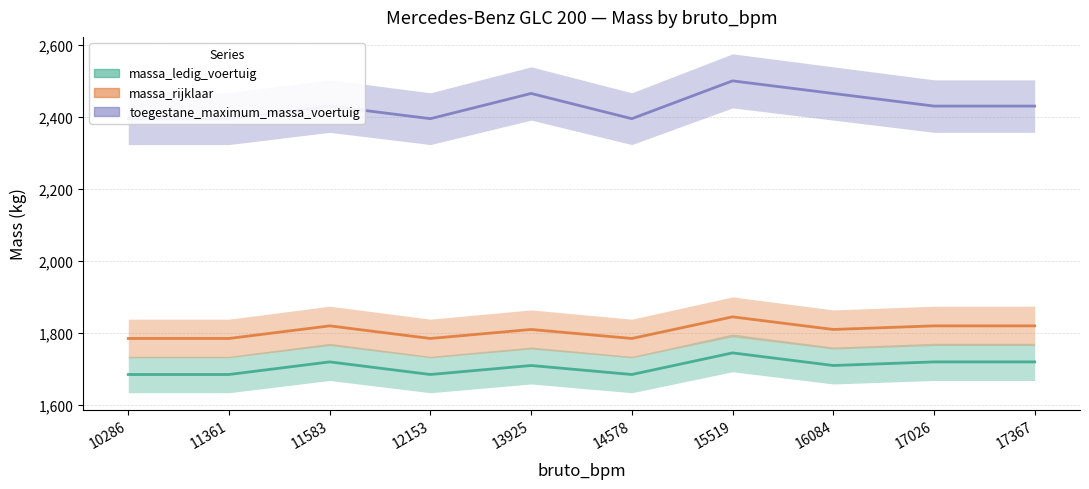

List the labels in order of toegestane_maximum_massa_voertuig value, smallest first.

10286, 11361, 12153, 14578, 11583, 17026, 17367, 13925, 16084, 15519